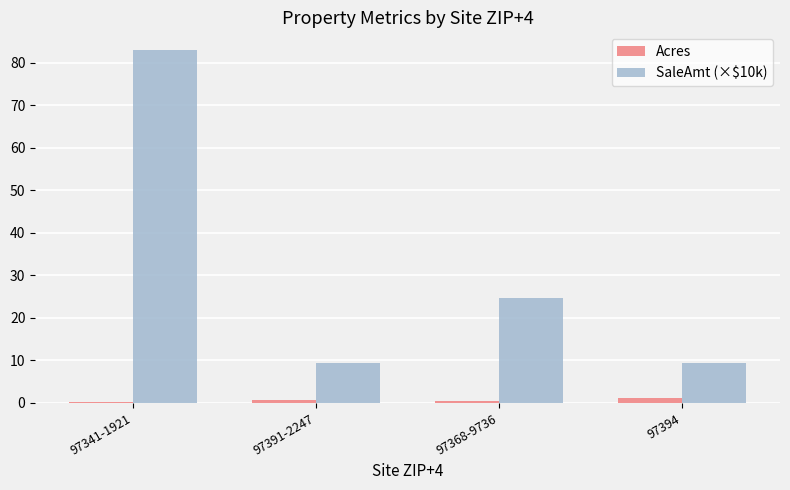

What is the sum of all Acres values?

2.6